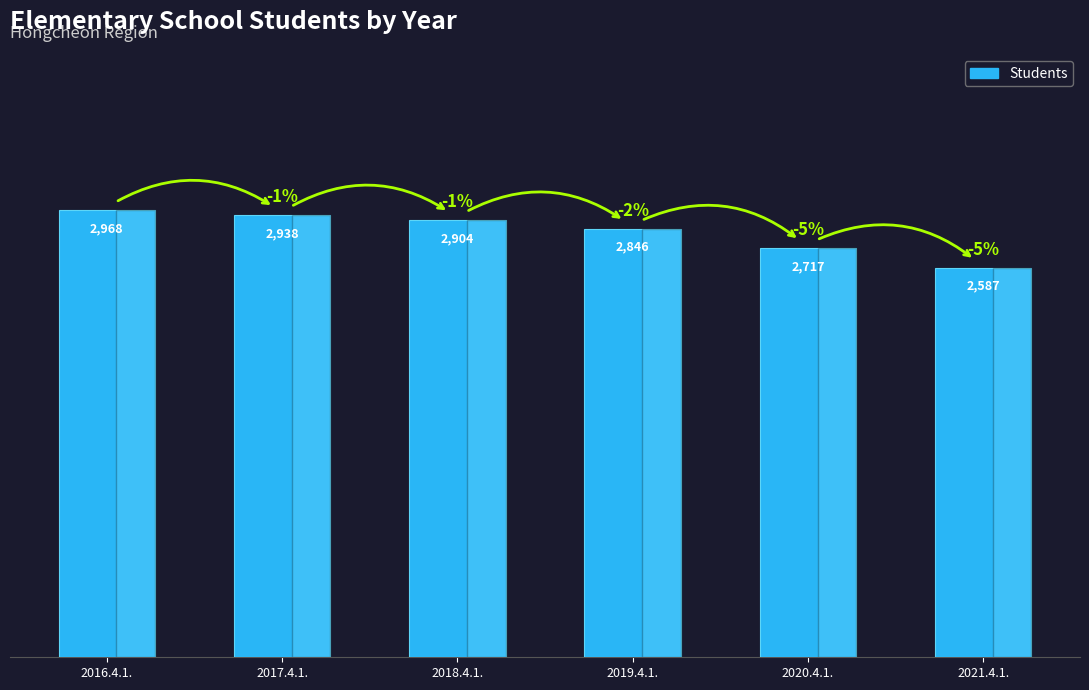

Does the chart contain any negative values?

No